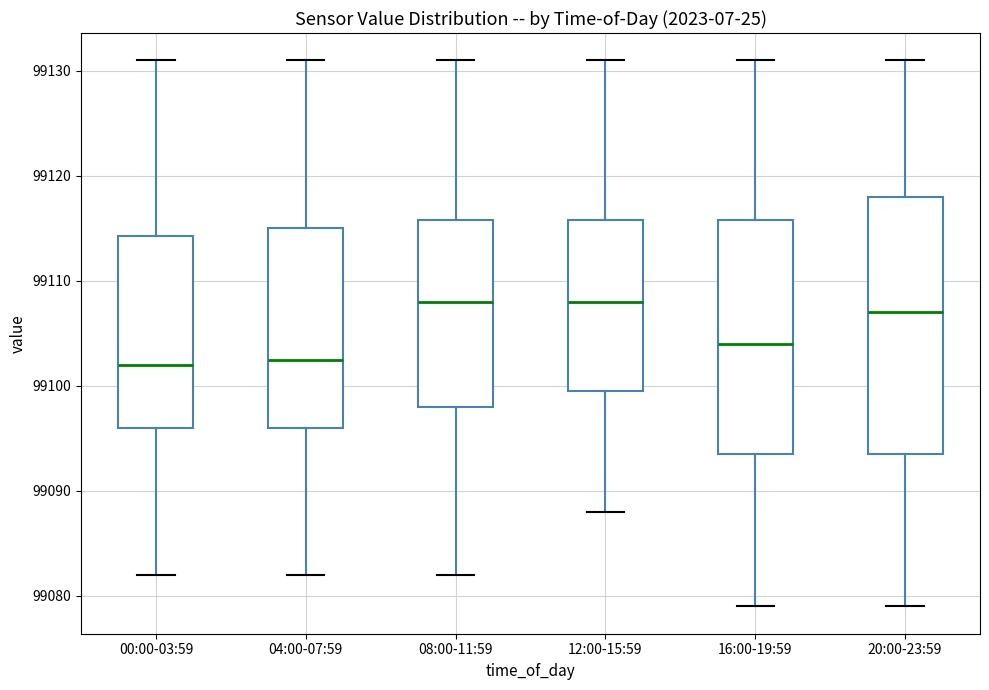

Where is the lower edge of the box for 04:00-07:59 on the y-axis? The values are not printed on the chart, so give them approximately, as read against the axis.

99096